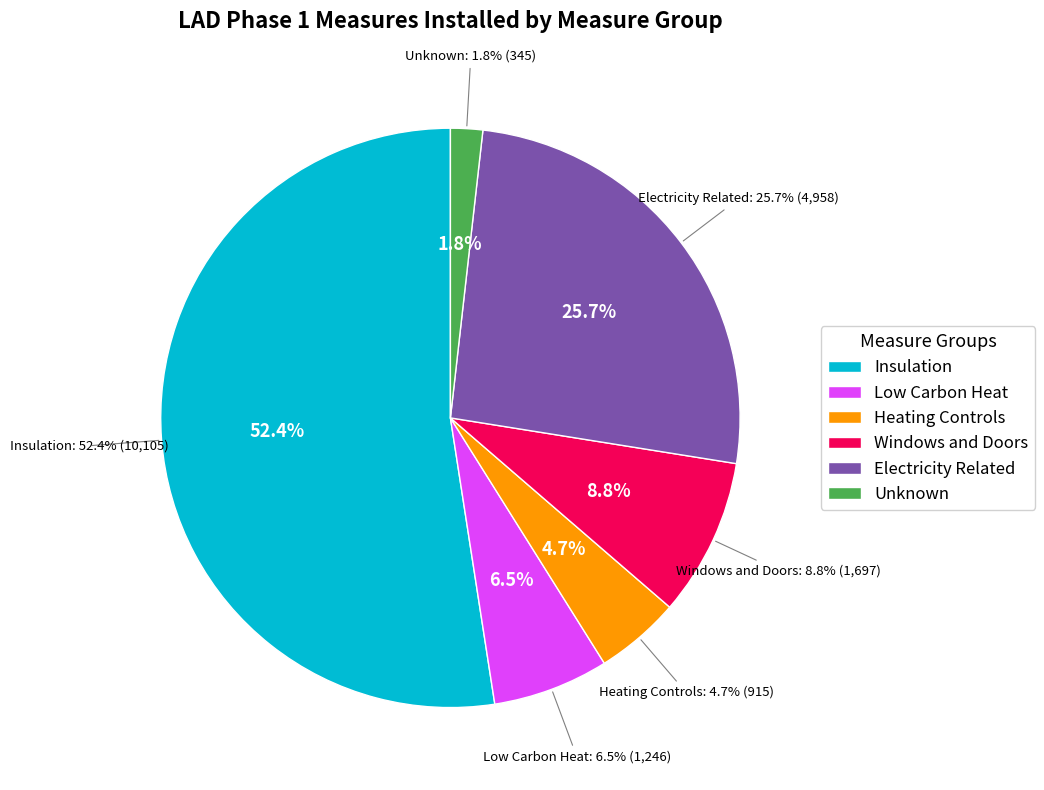

How much of the chart is everything except Low Carbon Heat?

93.5%